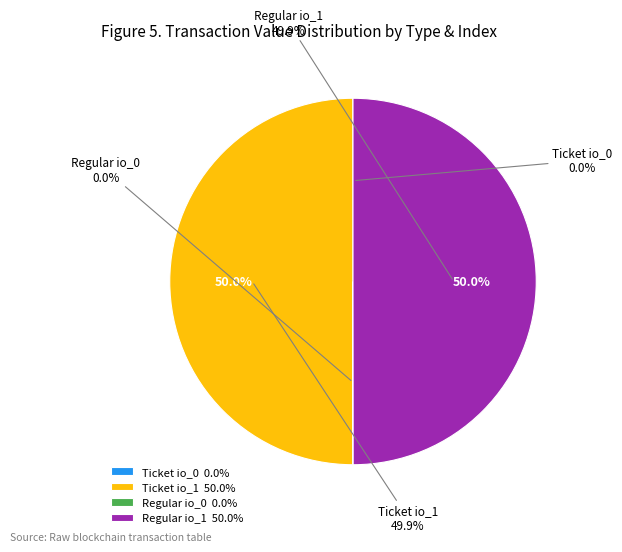

How much of the chart is everything except Ticket io_1?

50.0%